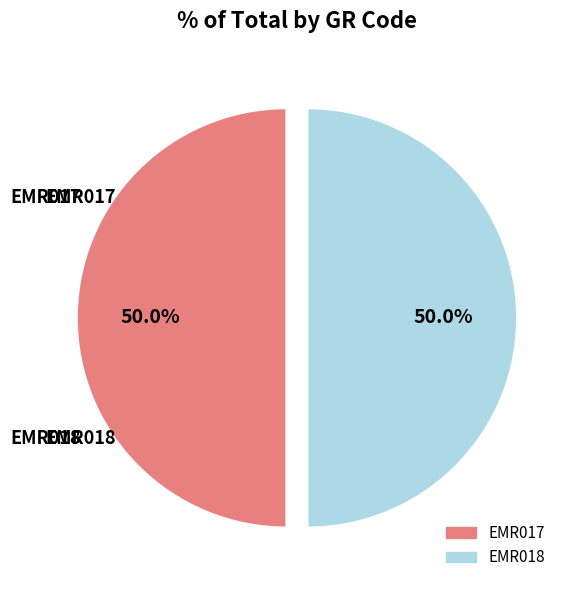

How much of the chart is everything except EMR018?

50.0%